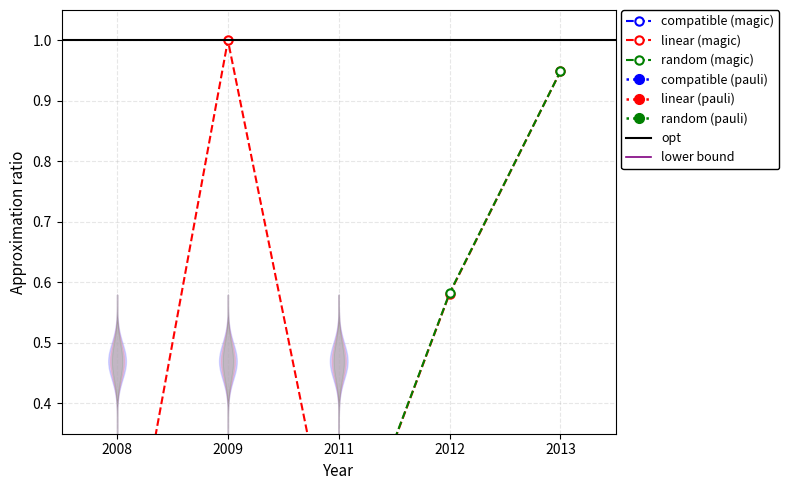

True or false: compatible (magic) has a value of 0.0 at 2012.

False